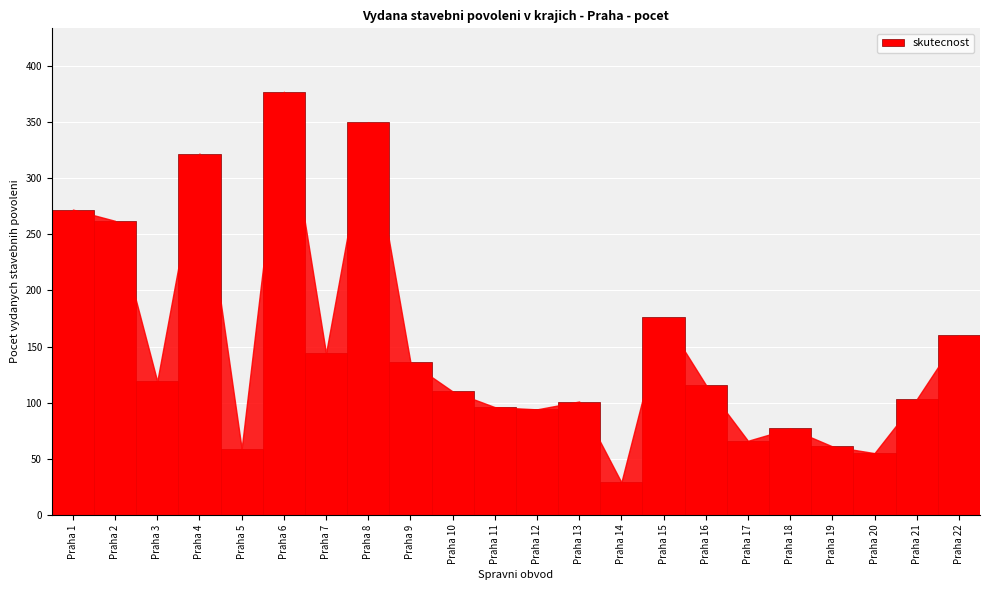

Reading left to right, extract all data points from this chart.

272	262	119	322	59	377	144	350	136	110	96	94	101	29	176	116	66	77	61	55	103	160